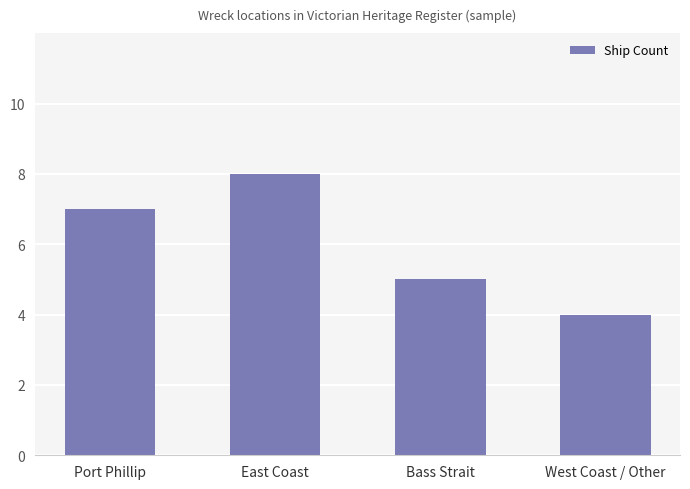

Reading left to right, what are all the values shown in this chart?

7	8	5	4